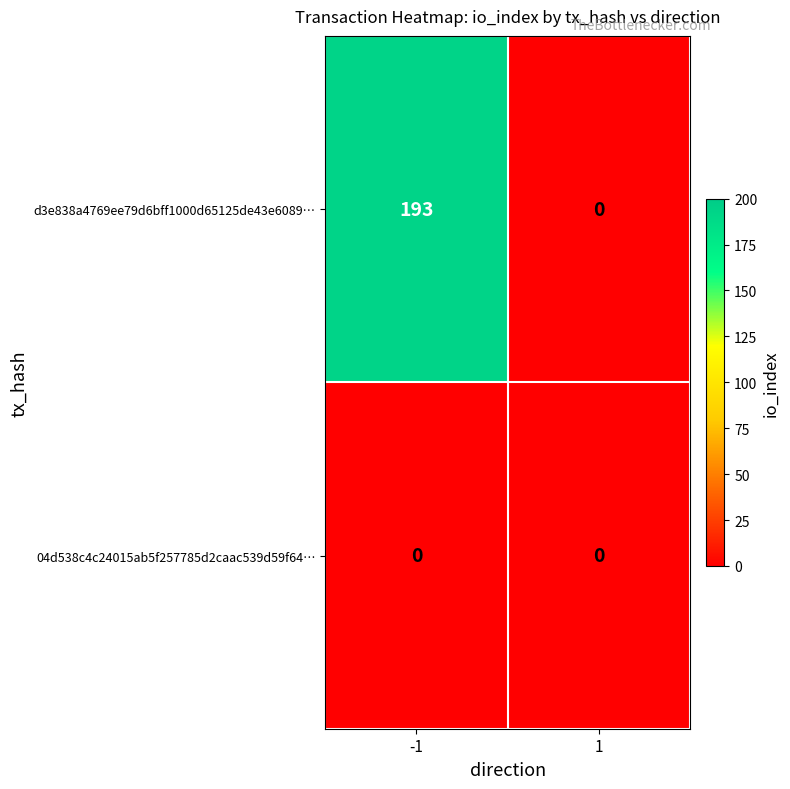

List the series in order of their overall mean, highest first.

d3e838a4769ee79d6bff1000d65125de43e6089…, 04d538c4c24015ab5f257785d2caac539d59f64…